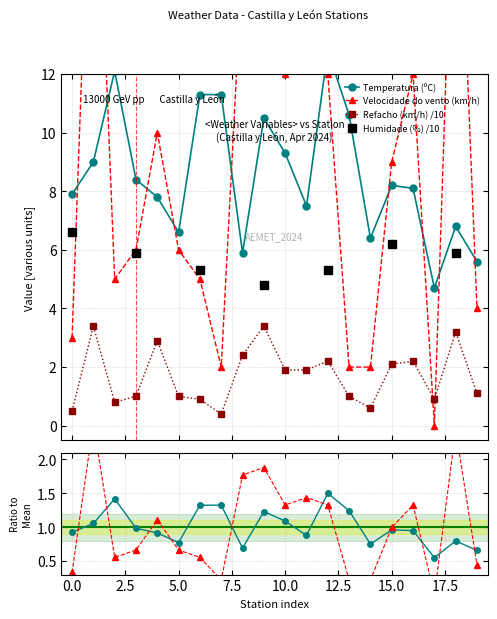

Which series has the widest spread of Y values?

Velocidade do vento (km/h)